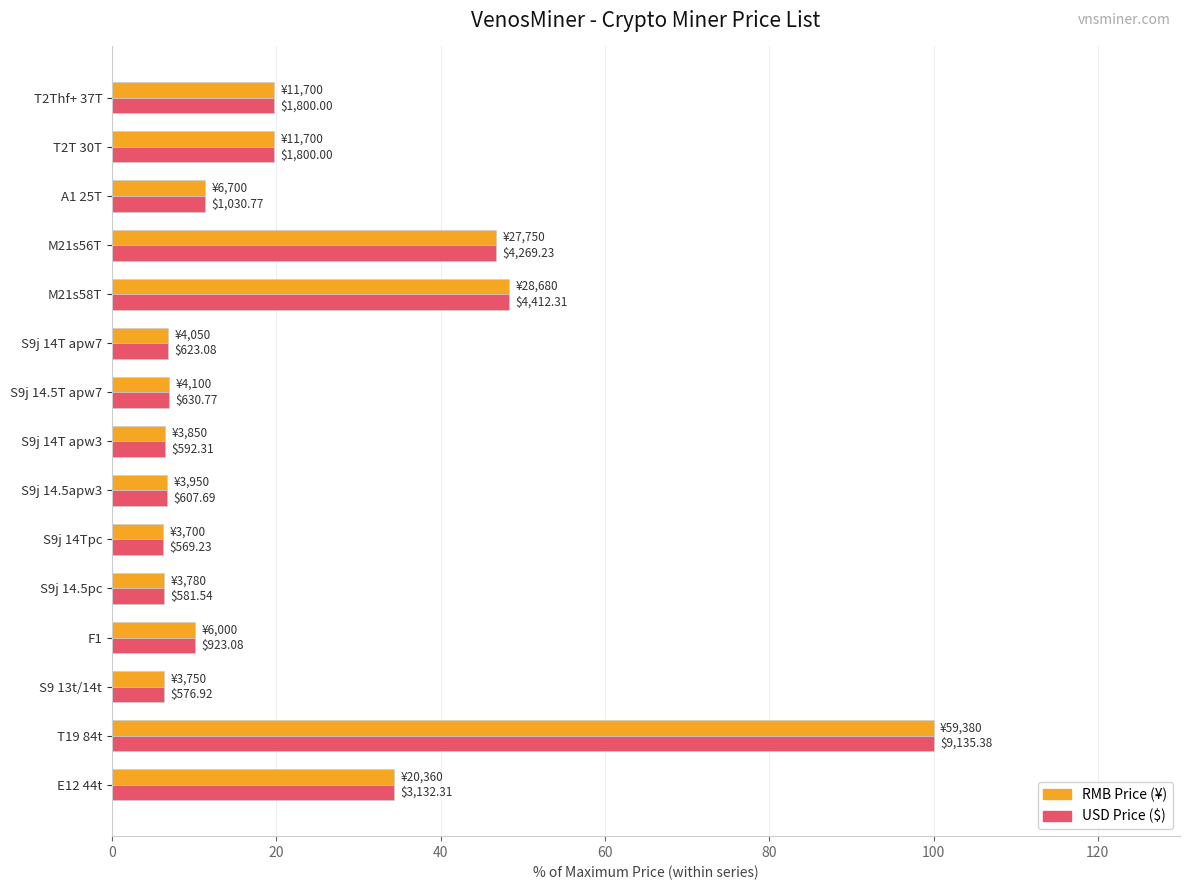

Does the chart contain stacked bars?

No